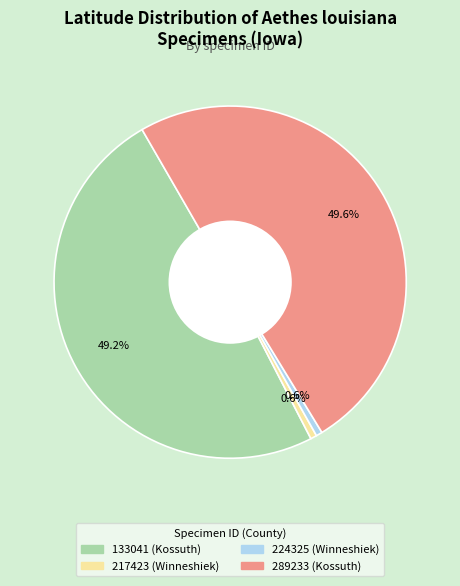

How much of the chart is everything except 217423 (Winneshiek)?

99.4%